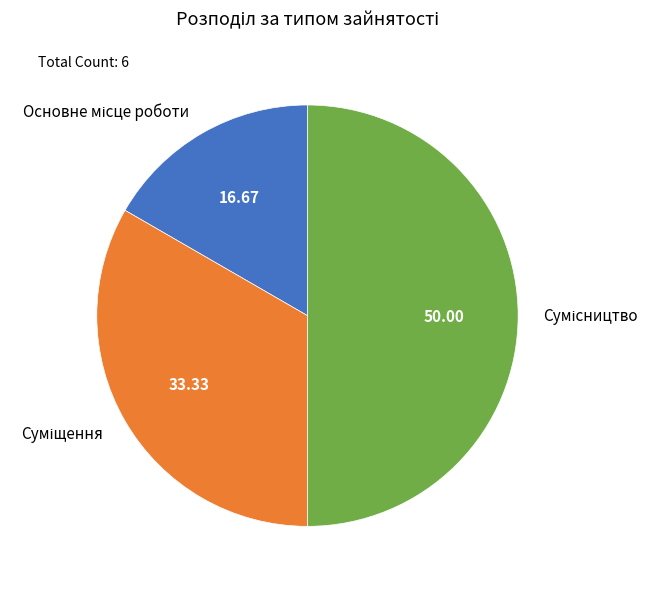

How many slices are in this pie chart?

3